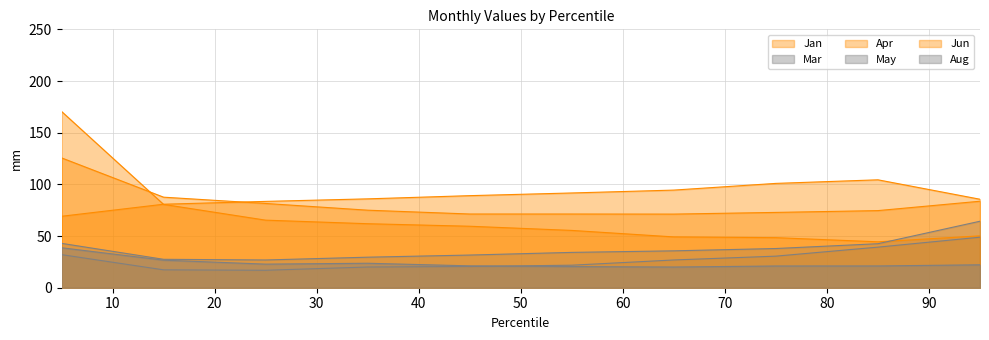

What is the difference between the Jan values at pct15 and pct45?

21.1